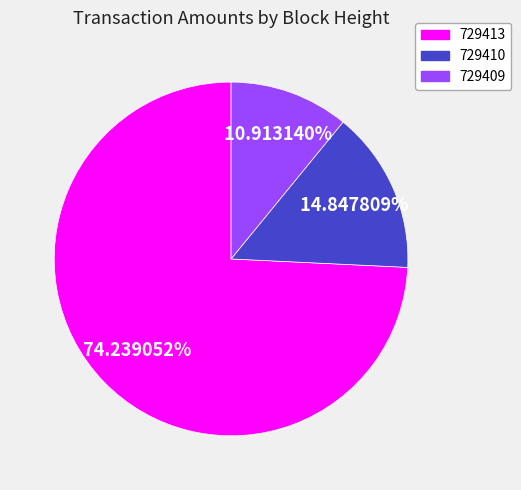

What percentage is NOT represented by 729413?

25.8%